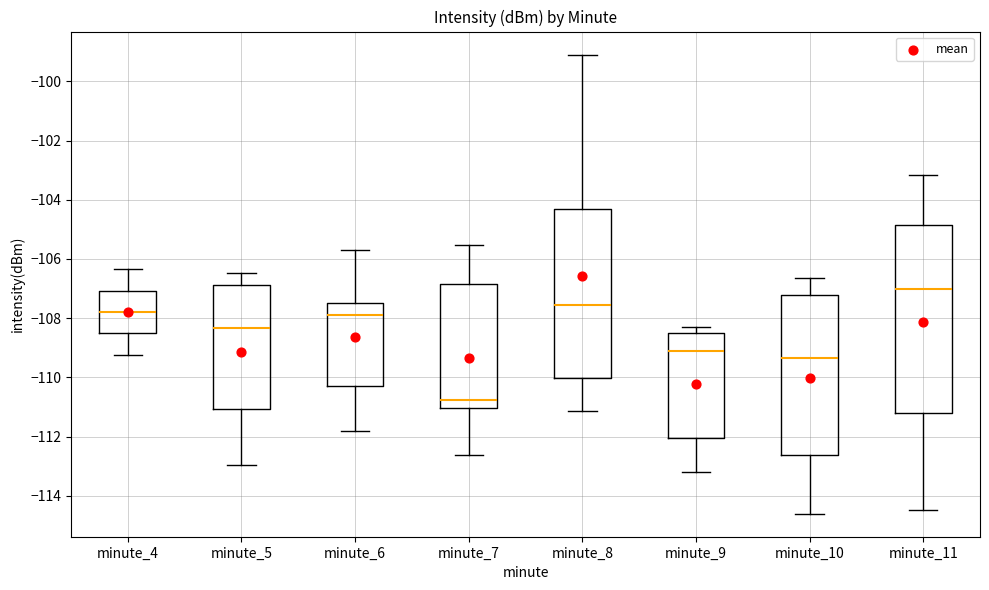

Reading left to right, transcribe this box plot: for each box, give where its median line is, the range the box spans, and where its two whiskers end, as read against the y-axis. The values are not printed on the chart, so give them approximately, as read against the axis.

minute_4: median -107.8, box -108.6 to -107.0, whiskers -109.2 to -106.4
minute_5: median -108.4, box -111.0 to -106.8, whiskers -113.0 to -106.4
minute_6: median -107.8, box -110.4 to -107.4, whiskers -111.8 to -105.6
minute_7: median -110.8, box -111.0 to -106.8, whiskers -112.6 to -105.6
minute_8: median -107.6, box -110.0 to -104.4, whiskers -111.2 to -99.0
minute_9: median -109.0, box -112.0 to -108.6, whiskers -113.2 to -108.4
minute_10: median -109.4, box -112.6 to -107.2, whiskers -114.6 to -106.6
minute_11: median -107.0, box -111.2 to -104.8, whiskers -114.4 to -103.2